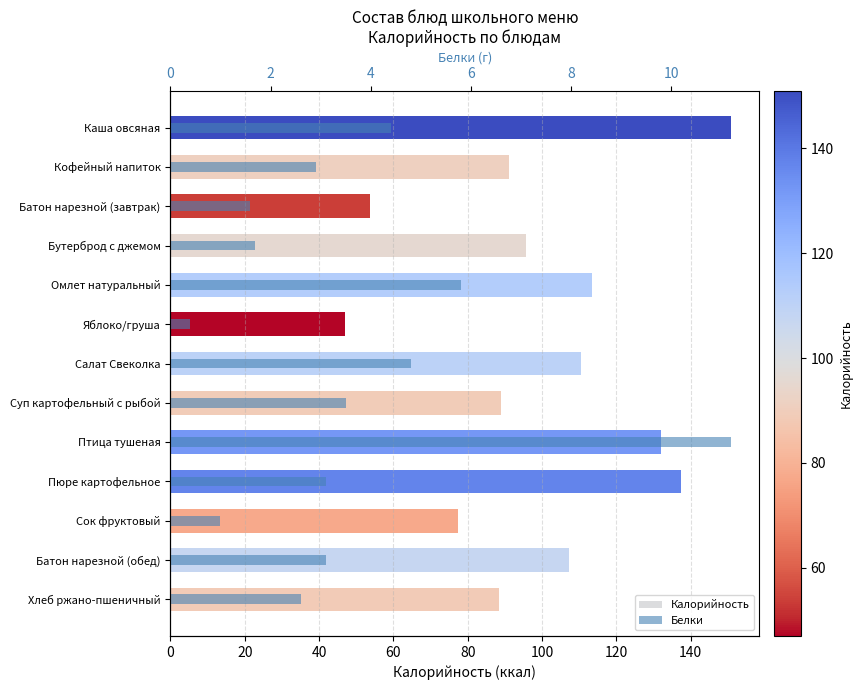

What is the difference between the maximum and minimum values in the Белки series?

10.8